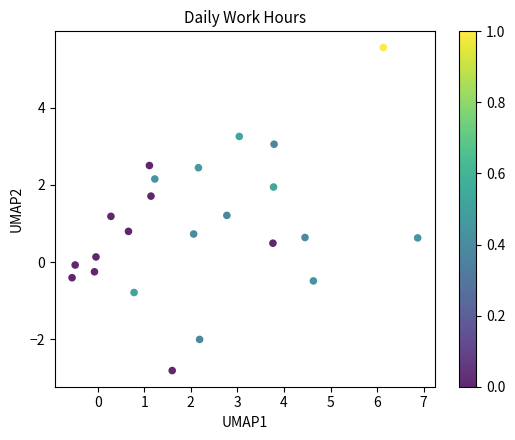

What is the range of X values (max minus min)?

7.4